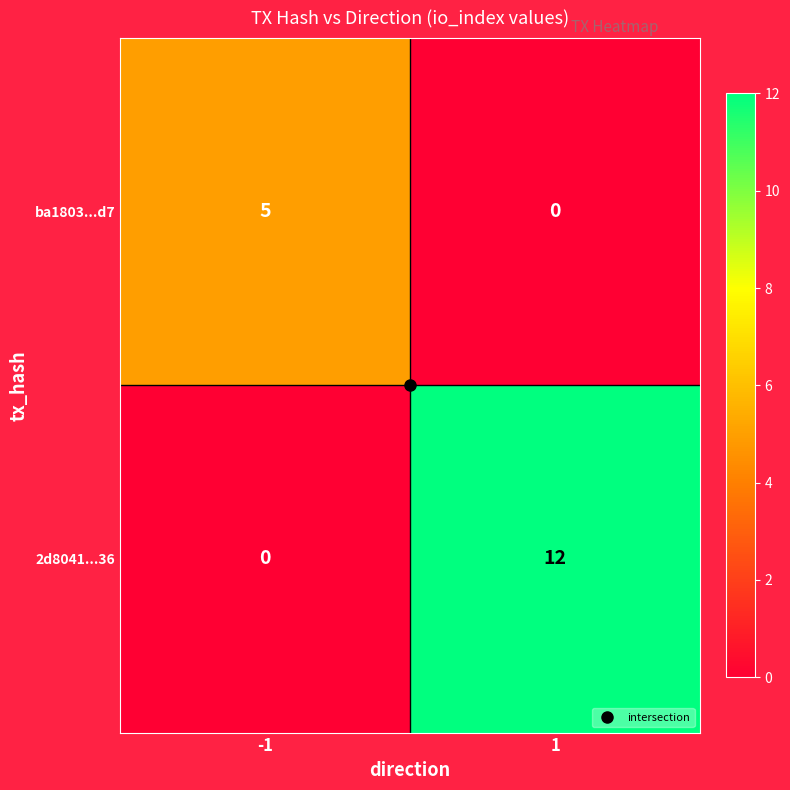

What is the sum of all 2d8041...36 values?

12